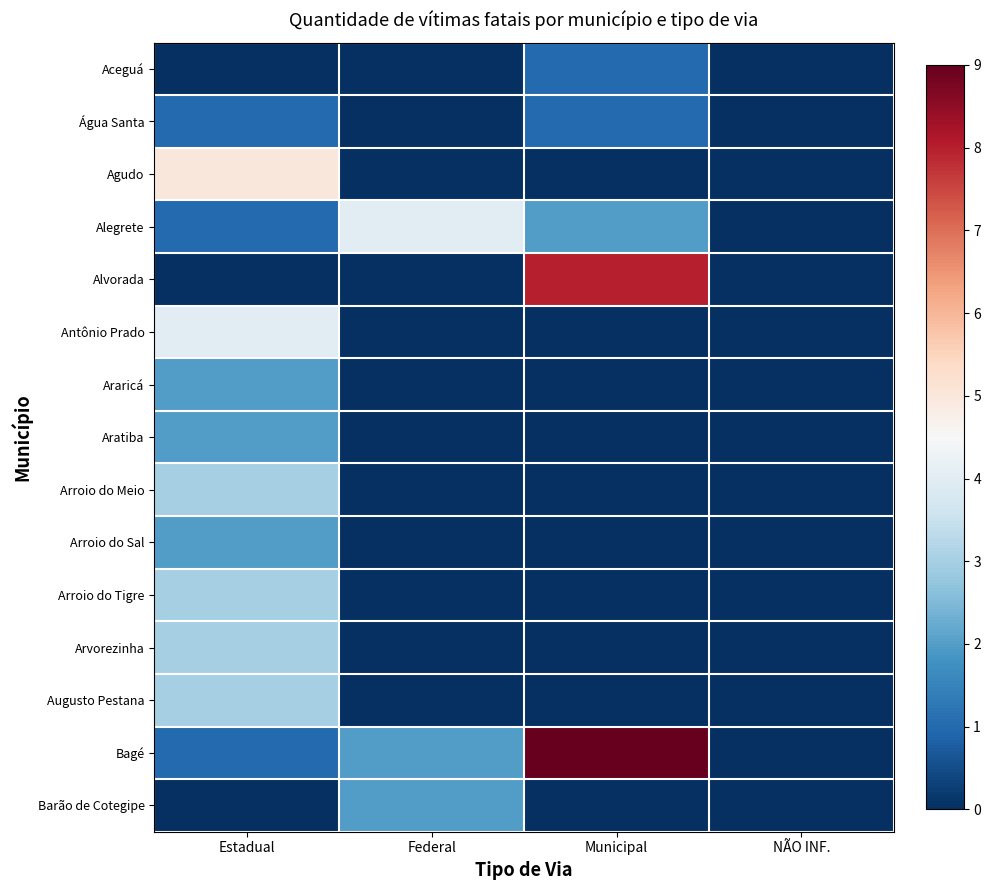

Which series has the largest total across all categories?

Bagé